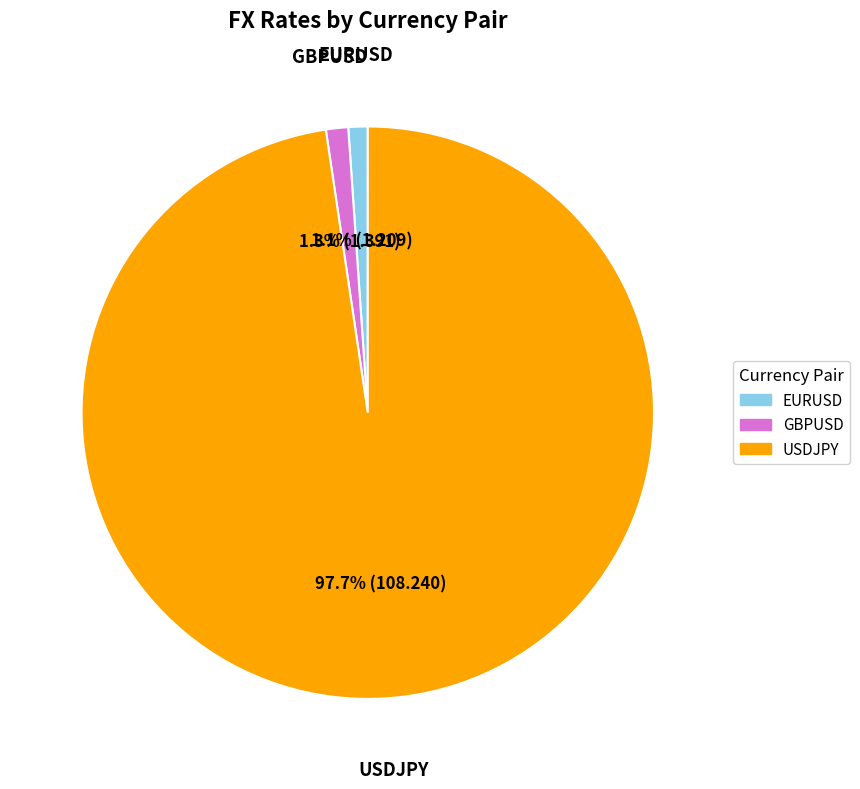

Between EURUSD and USDJPY, which is larger?

USDJPY